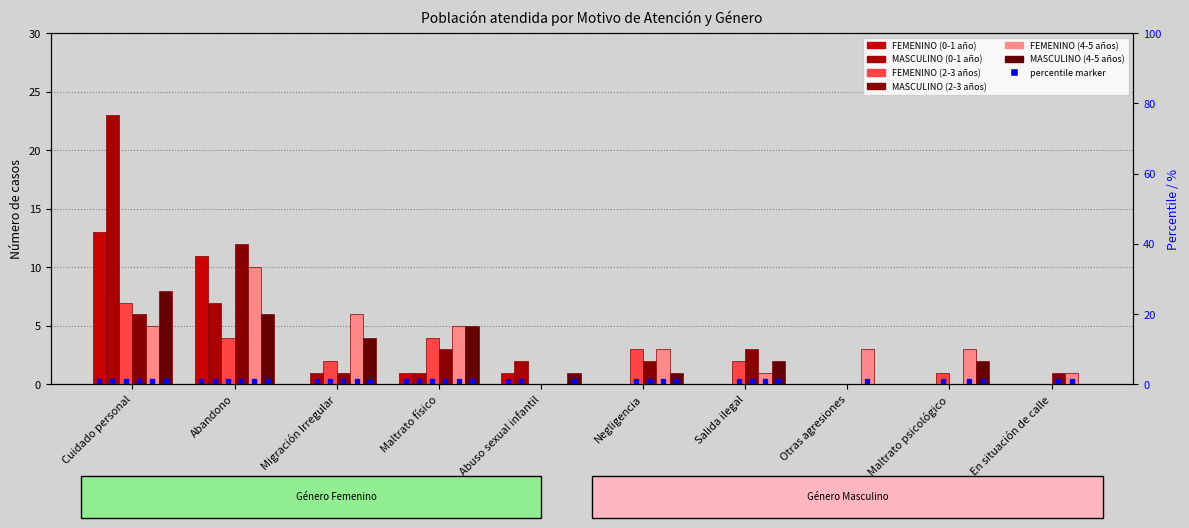

The value of MASCULINO (2-3 años) at Maltrato físico is 5. True or false?

False